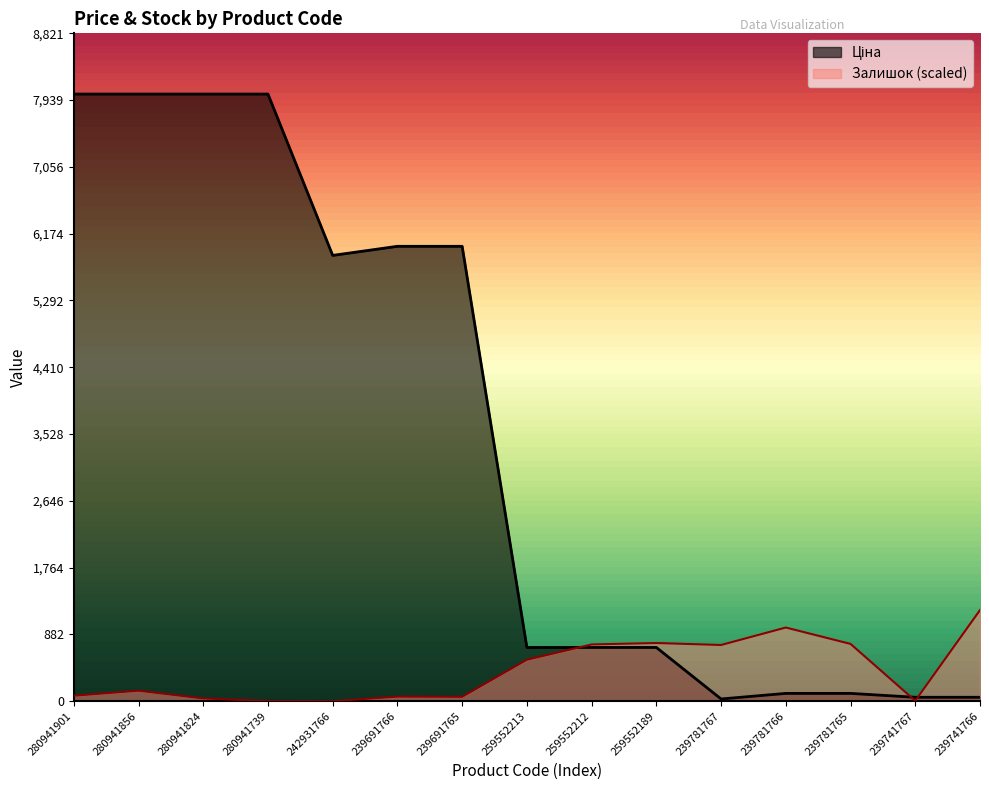

Does the chart have visible grid lines?

No